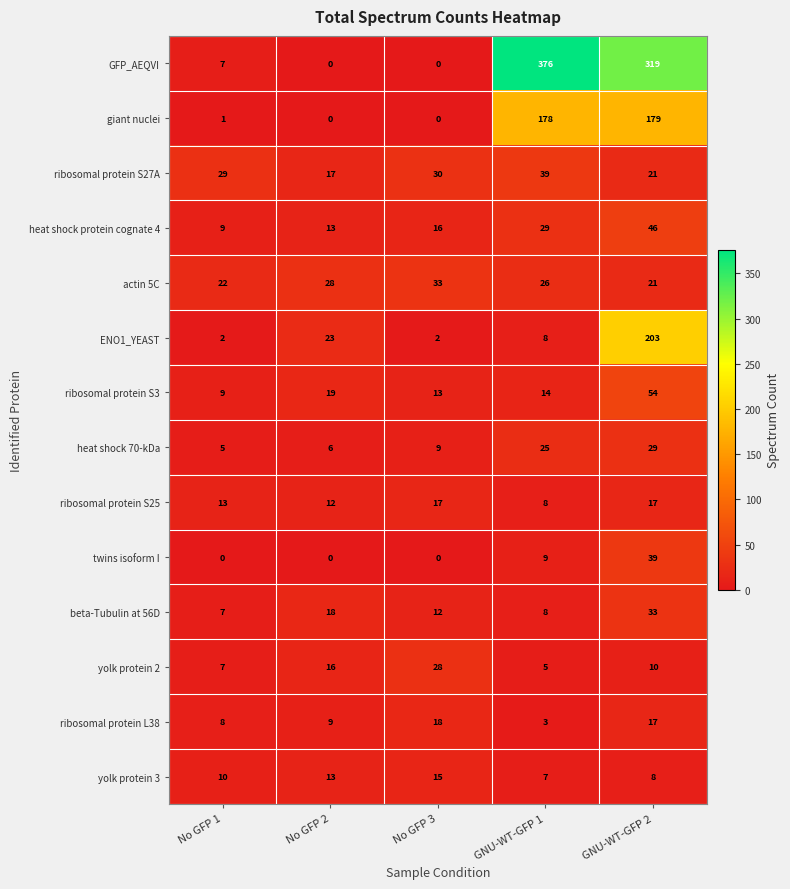

What is the difference between the maximum and minimum values in the giant nuclei series?

179